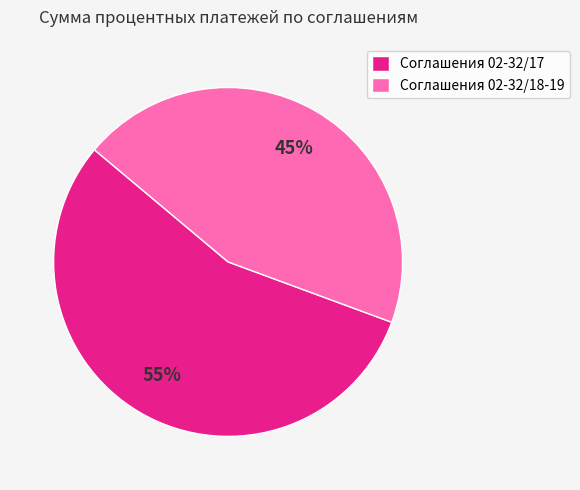

To the nearest percent, what portion does Соглашения 02-32/18-19 represent?

45%